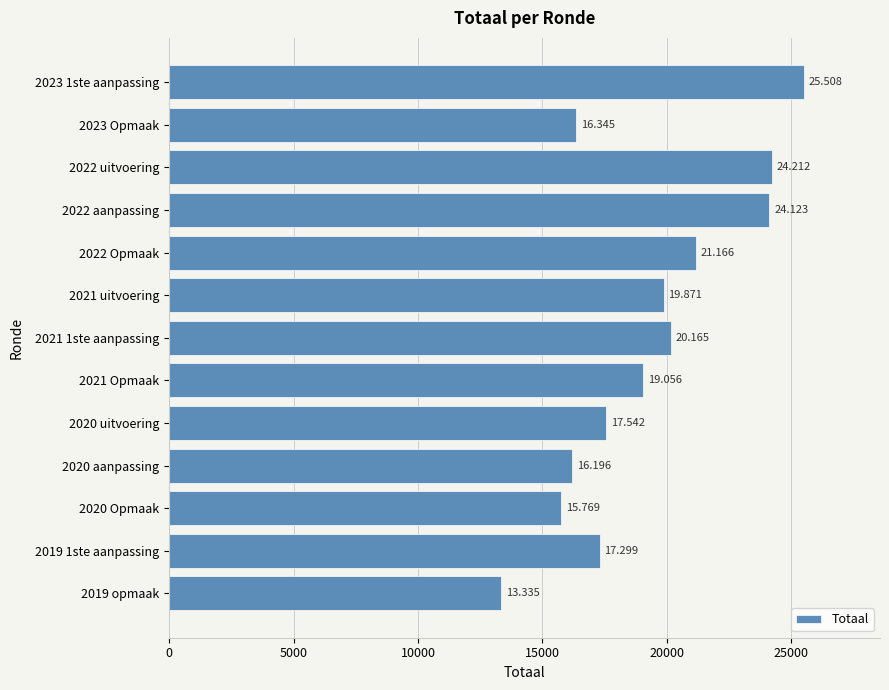

How many bars are there in total?

13